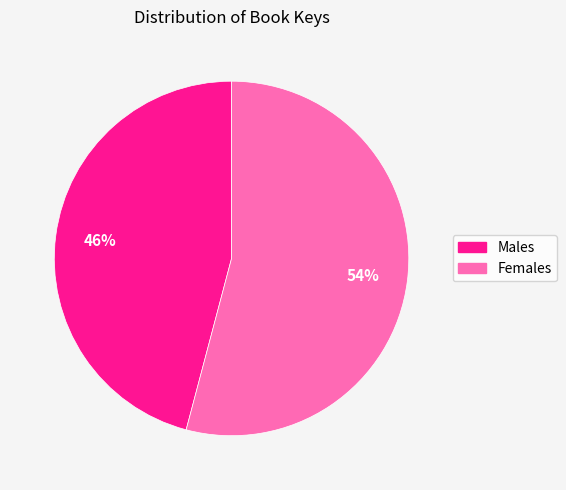

To the nearest percent, what is the average slice percentage?

50%